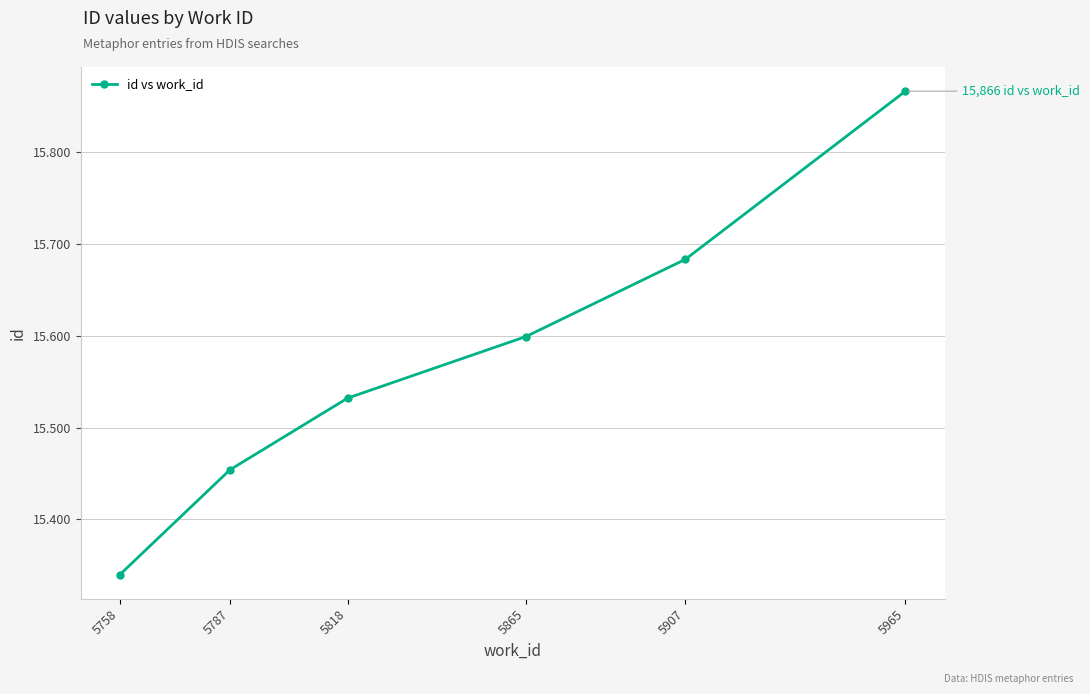

How many values are below 15599?

3